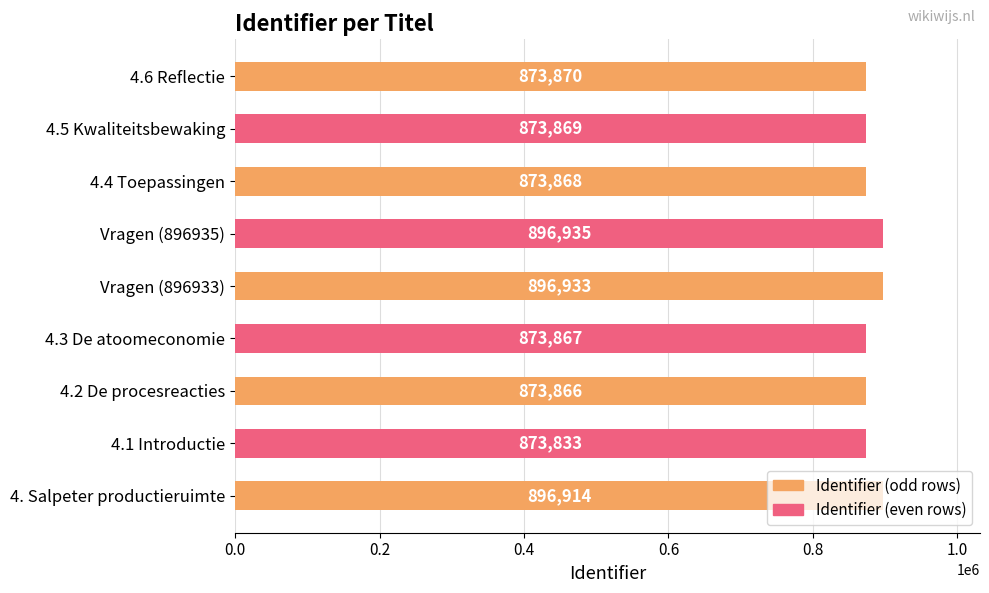

What is the sum of the values at Vragen (896933) and Vragen (896935)?

1793868